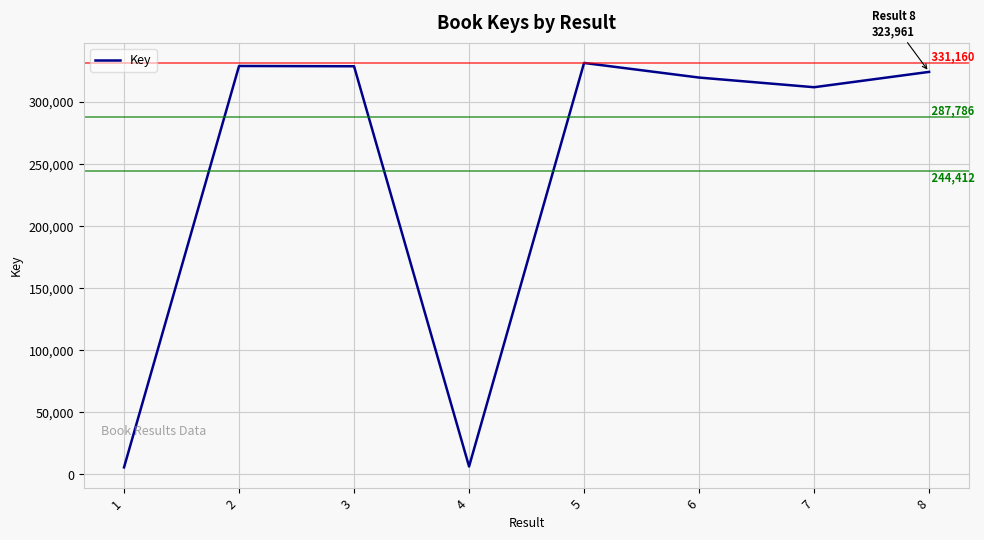

The value at 3 is 462714. True or false?

False